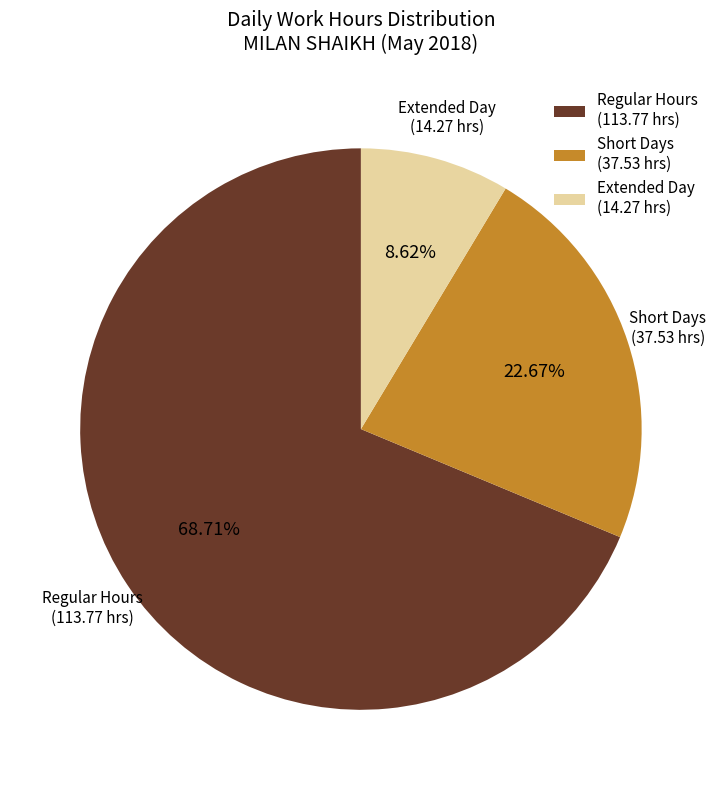

How many segments does this pie chart have?

3